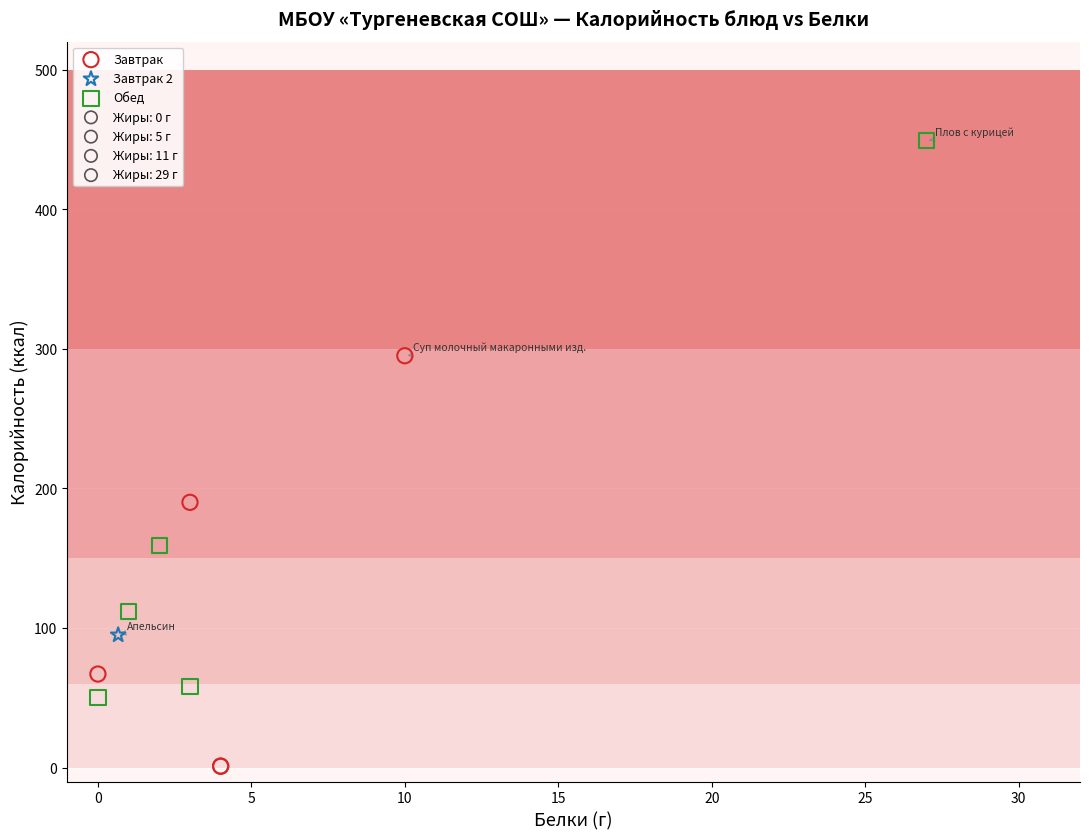

Which series contains the lowest Y value?

Завтрак